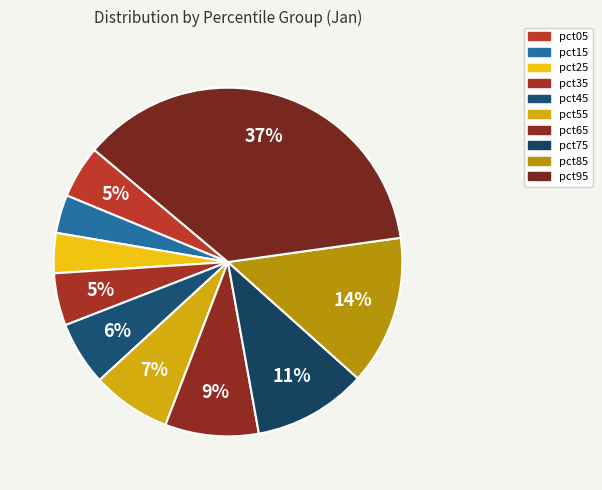

To the nearest percent, what is the difference between the pct65 and pct15 slice percentages?

5%